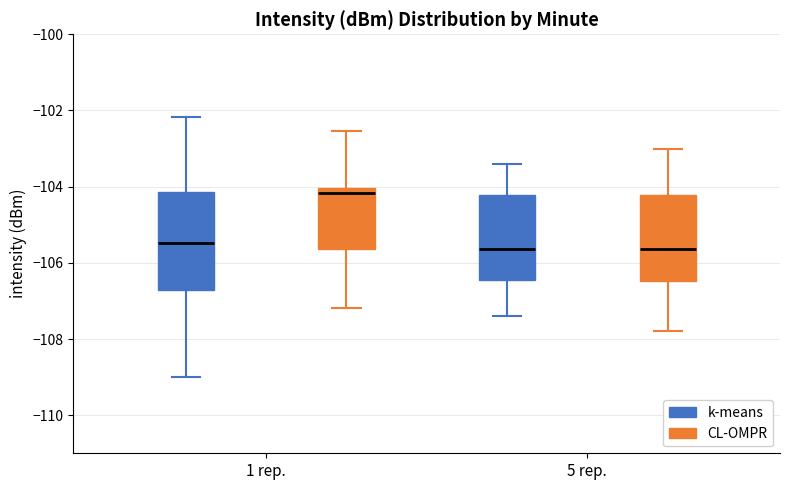

Which box's median line is the highest?

1 rep. (CL-OMPR)